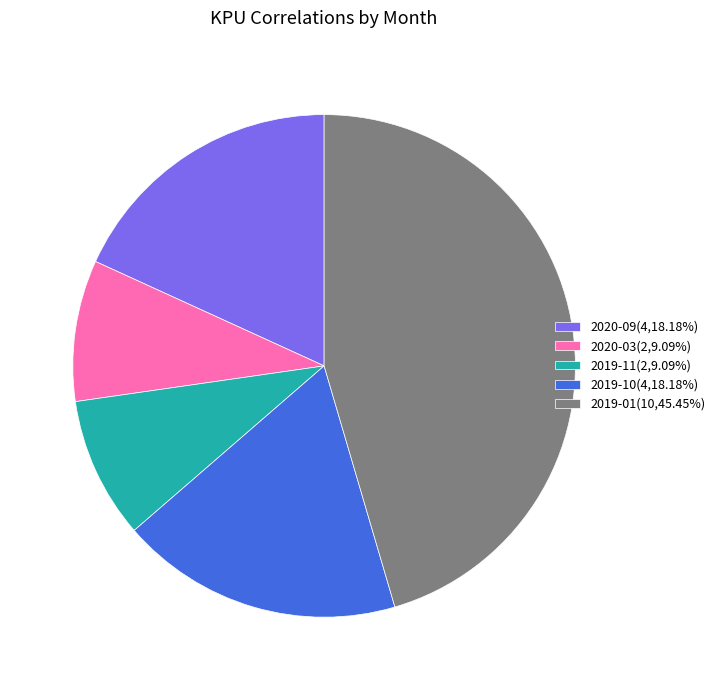

What is the ratio of the value at 2020-09(4,18.18%) to the value at 2020-03(2,9.09%)?

2.0